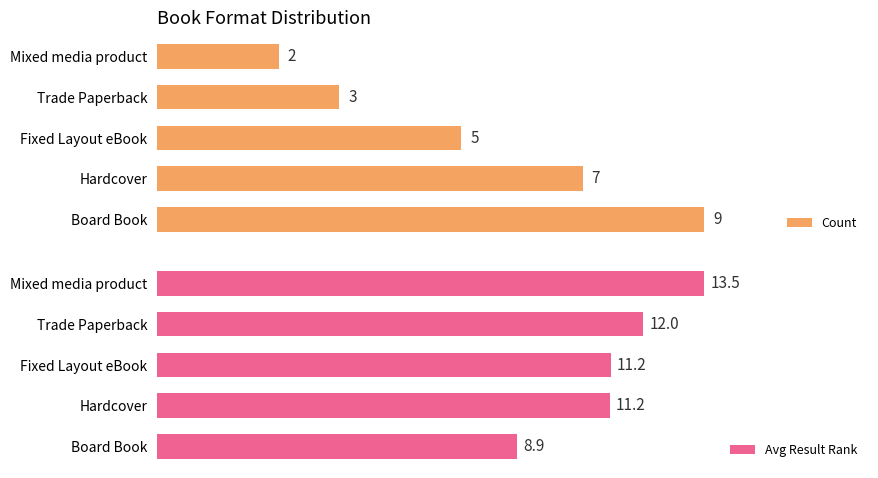

Which category has the highest value in the Count series?

Board Book